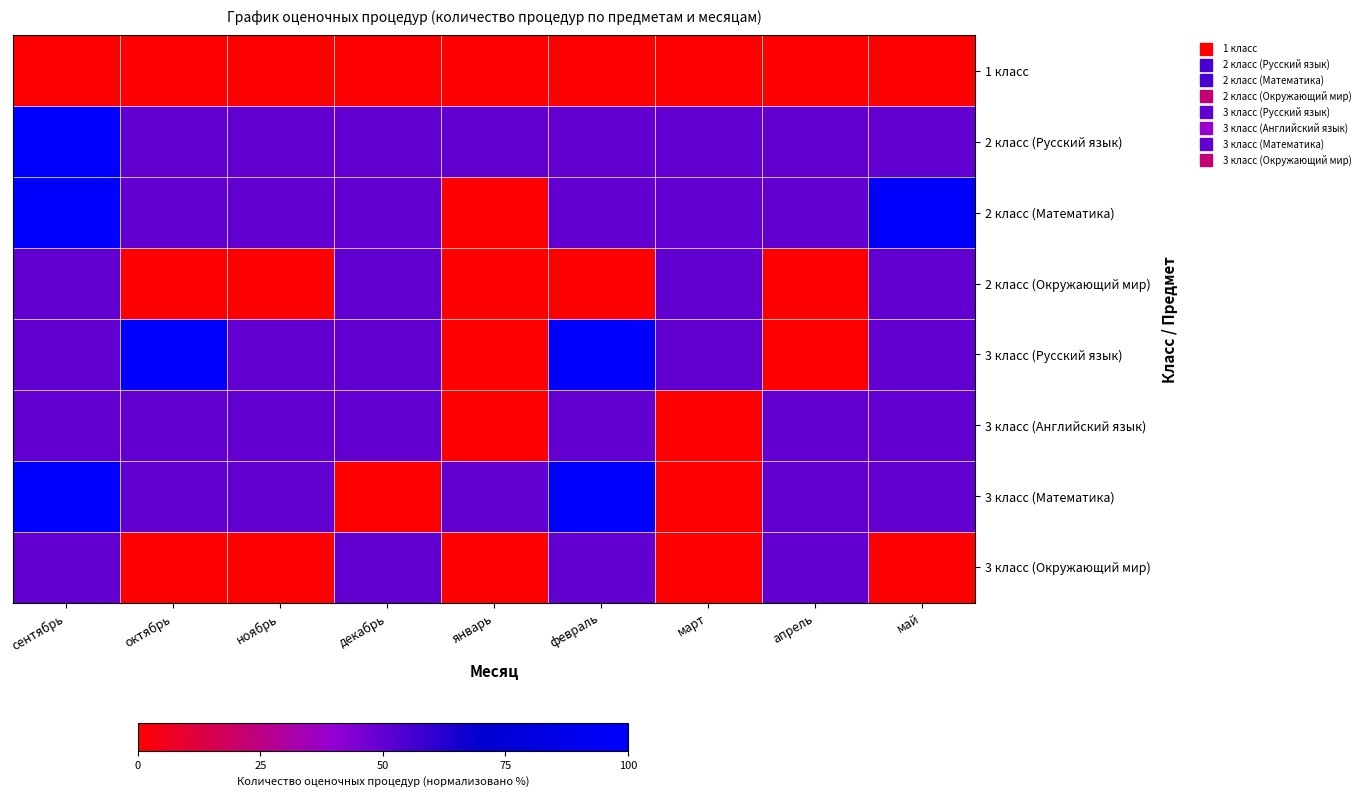

Reading left to right, extract all data points from this chart.

1 класс: сентябрь=0	октябрь=0	ноябрь=0	декабрь=0	январь=0	февраль=0	март=0	апрель=0	май=0
2 класс (Русский язык): сентябрь=100	октябрь=50	ноябрь=50	декабрь=50	январь=50	февраль=50	март=50	апрель=50	май=50
2 класс (Математика): сентябрь=100	октябрь=50	ноябрь=50	декабрь=50	январь=0	февраль=50	март=50	апрель=50	май=100
2 класс (Окружающий мир): сентябрь=50	октябрь=0	ноябрь=0	декабрь=50	январь=0	февраль=0	март=50	апрель=0	май=50
3 класс (Русский язык): сентябрь=50	октябрь=100	ноябрь=50	декабрь=50	январь=0	февраль=100	март=50	апрель=0	май=50
3 класс (Английский язык): сентябрь=50	октябрь=50	ноябрь=50	декабрь=50	январь=0	февраль=50	март=0	апрель=50	май=50
3 класс (Математика): сентябрь=100	октябрь=50	ноябрь=50	декабрь=0	январь=50	февраль=100	март=0	апрель=50	май=50
3 класс (Окружающий мир): сентябрь=50	октябрь=0	ноябрь=0	декабрь=50	январь=0	февраль=50	март=0	апрель=50	май=0